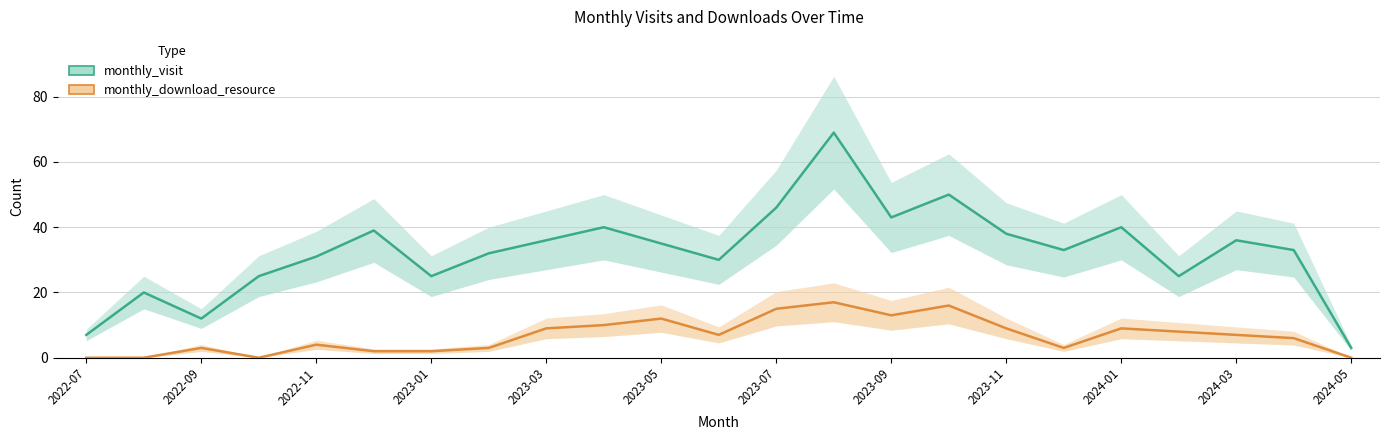

True or false: monthly_download_resource and monthly_visit intersect in this chart.

False